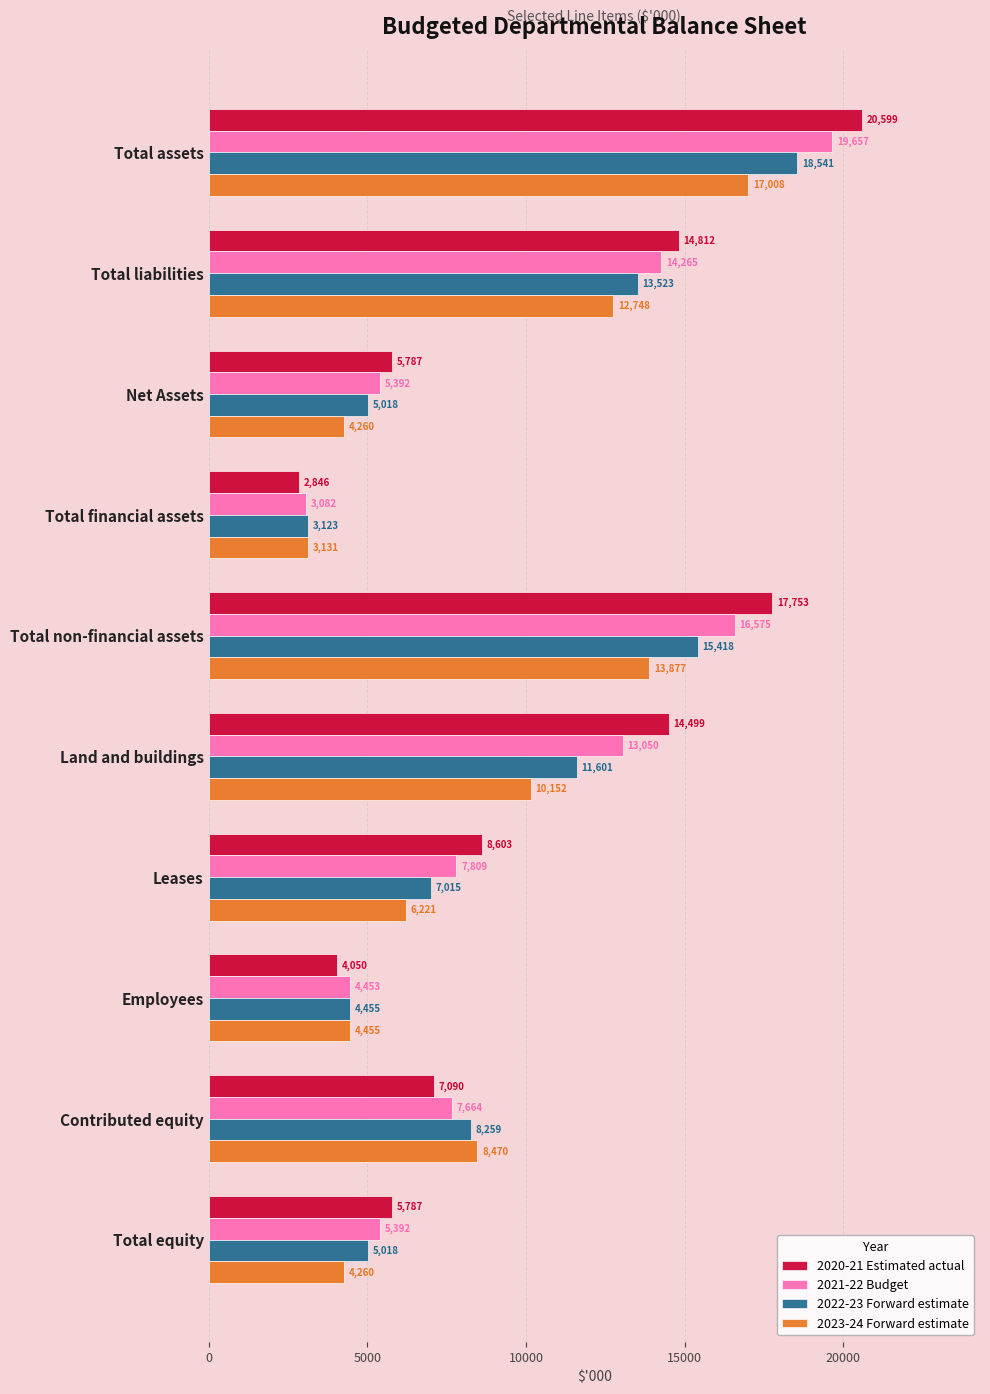

Which series has the largest range (max minus min)?

2020-21 Estimated actual